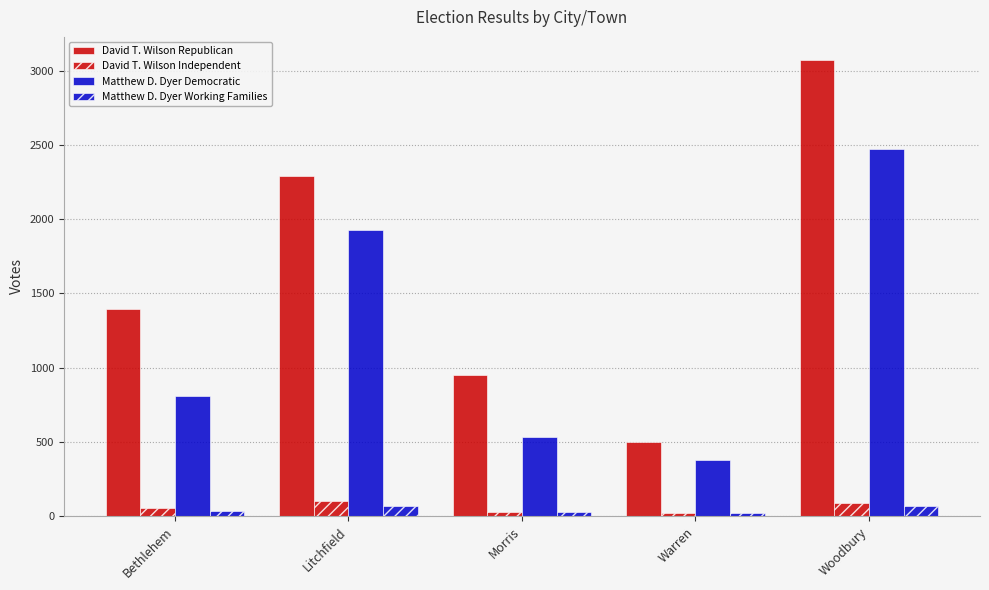

How many bars are there in each group?

4